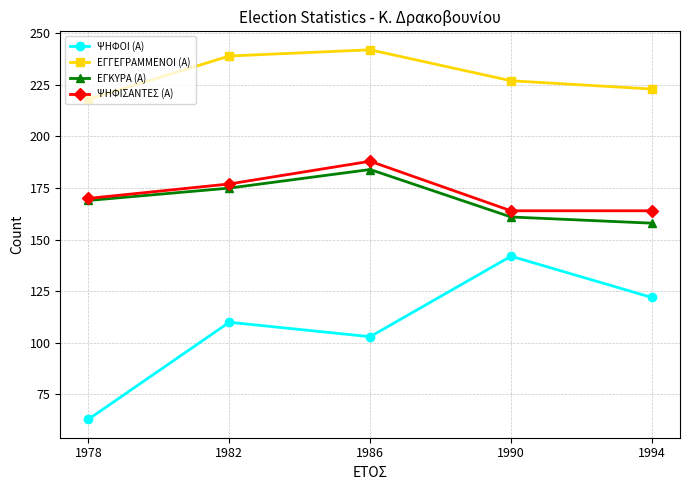

Does the chart display data point markers on the line(s)?

Yes